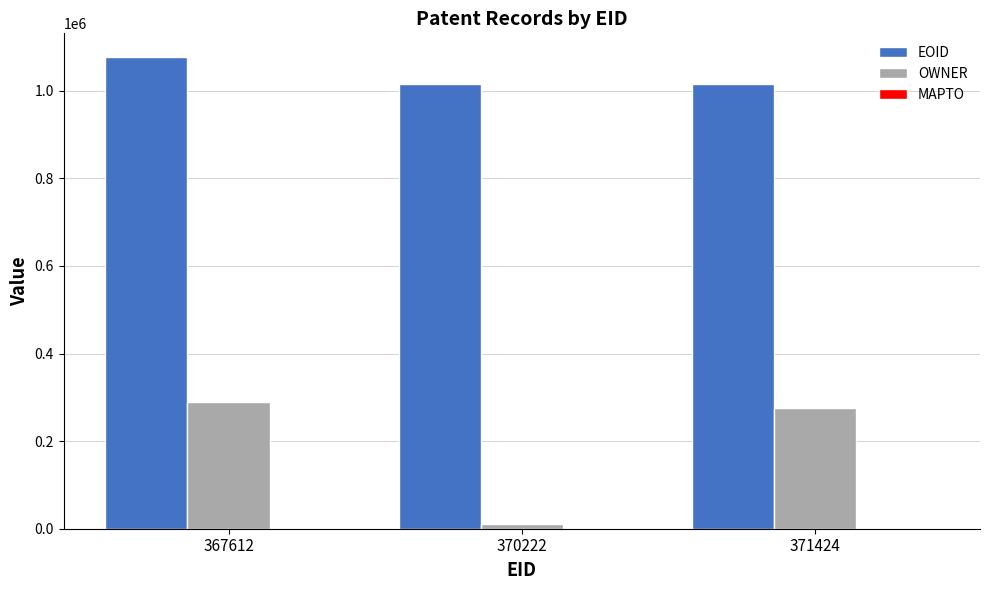

What is the maximum value for OWNER?

289785